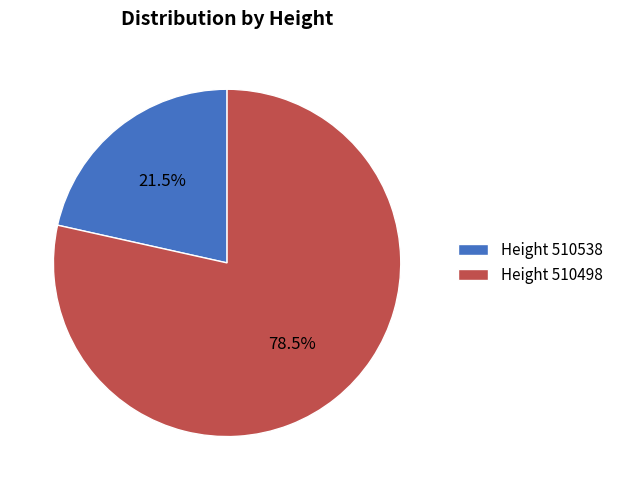

Does any single category account for the majority?

Yes